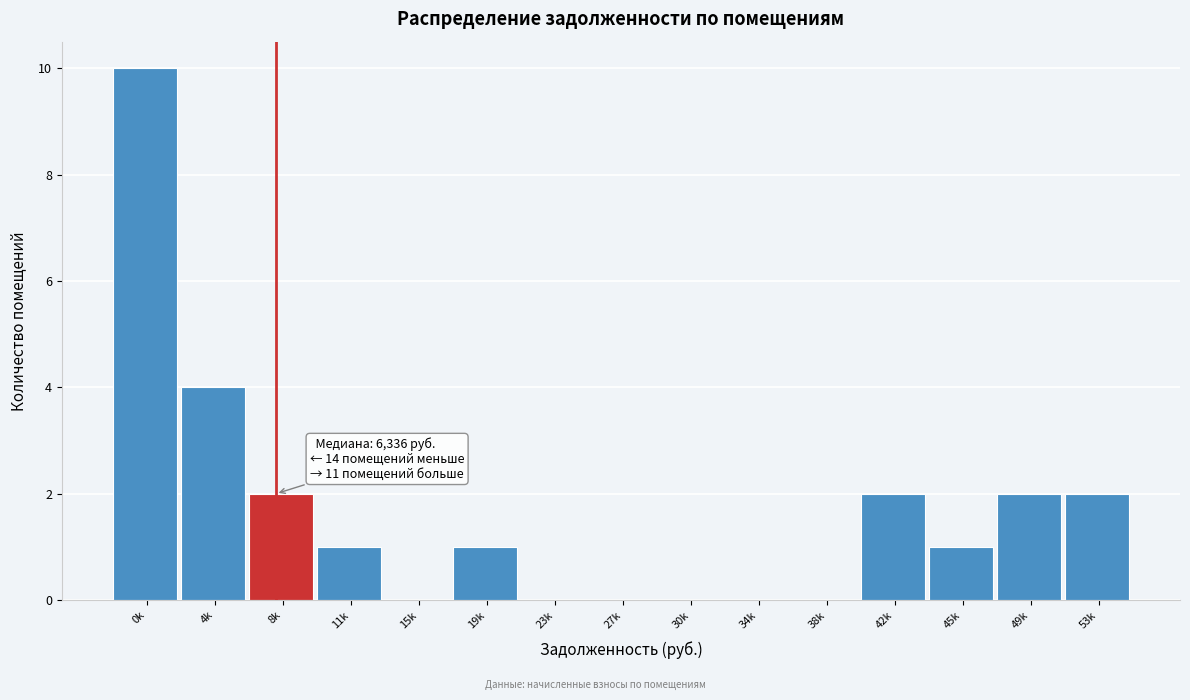

Reading right to left, list all the values displayed in this chart.

53k=2	49k=2	45k=1	42k=2	38k=0	34k=0	30k=0	27k=0	23k=0	19k=1	15k=0	11k=1	8k=2	4k=4	0k=10